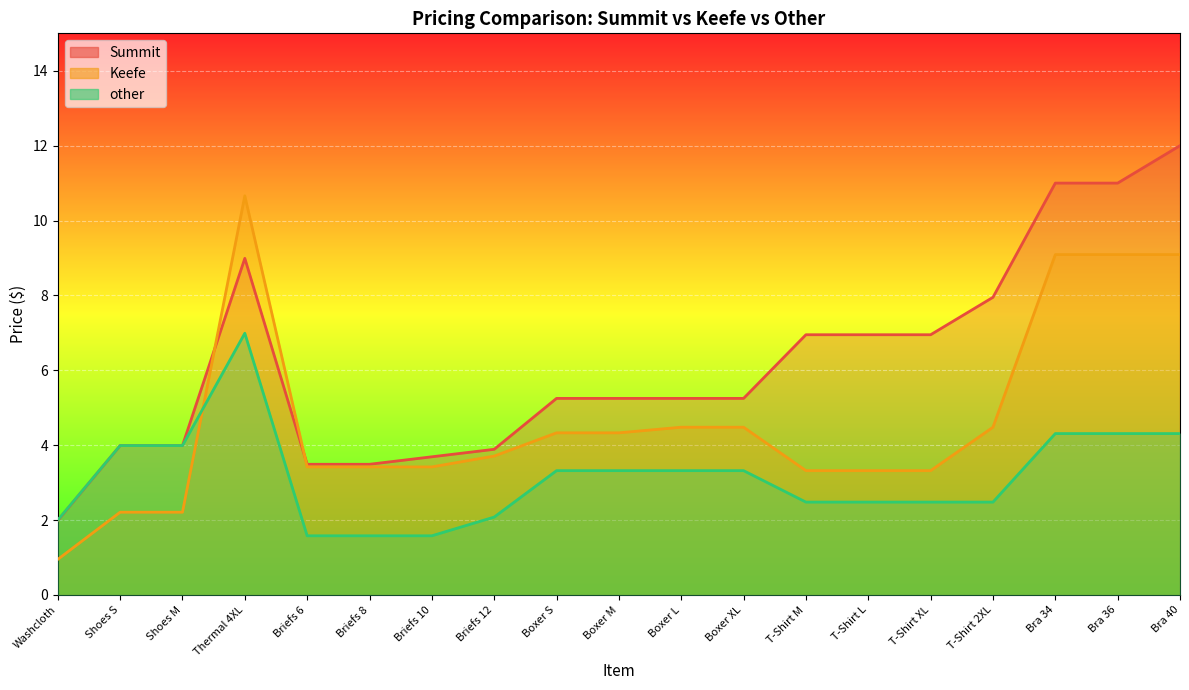

List the labels in order of Summit value, largest first.

Bra 40, Bra 34, Bra 36, Thermal 4XL, T-Shirt 2XL, T-Shirt M, T-Shirt L, T-Shirt XL, Boxer S, Boxer M, Boxer L, Boxer XL, Shoes S, Shoes M, Briefs 12, Briefs 10, Briefs 6, Briefs 8, Washcloth